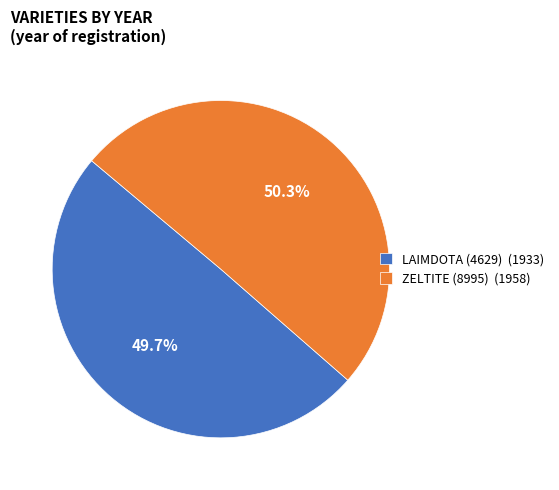

How many slices are in this pie chart?

2